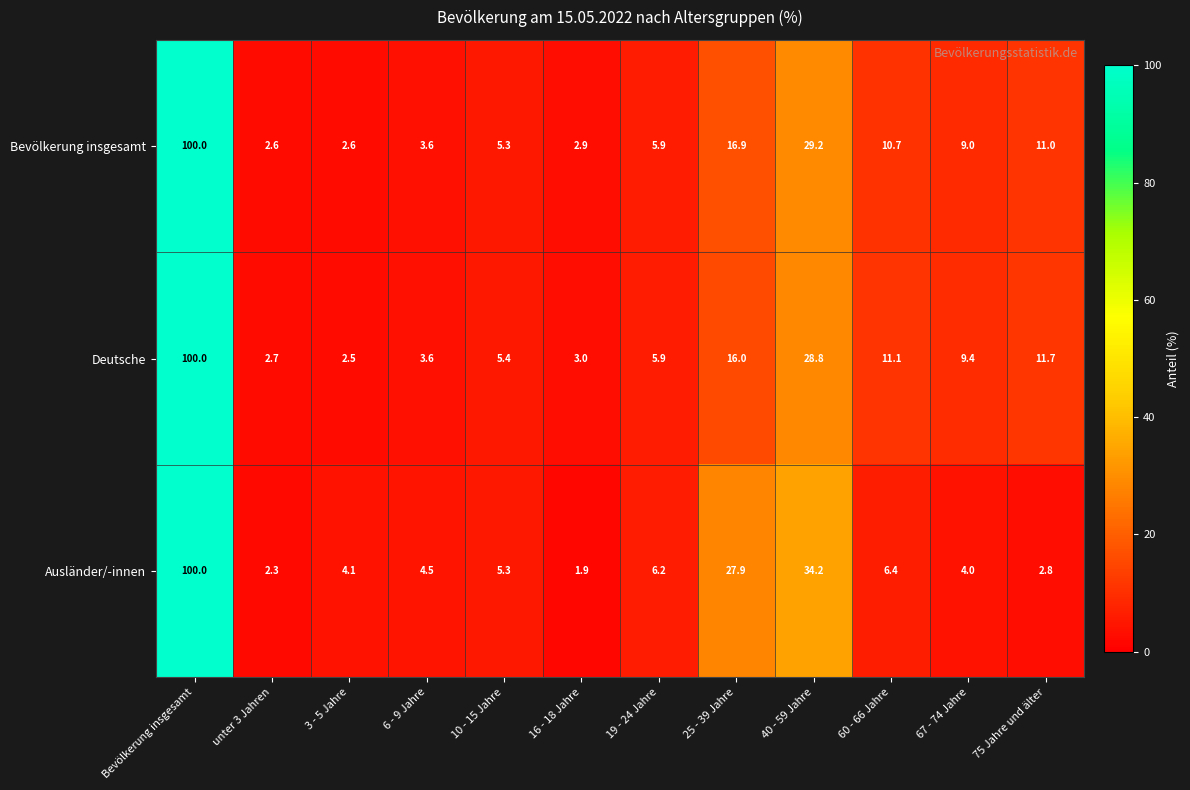

What is the average value of the Deutsche series?

16.7